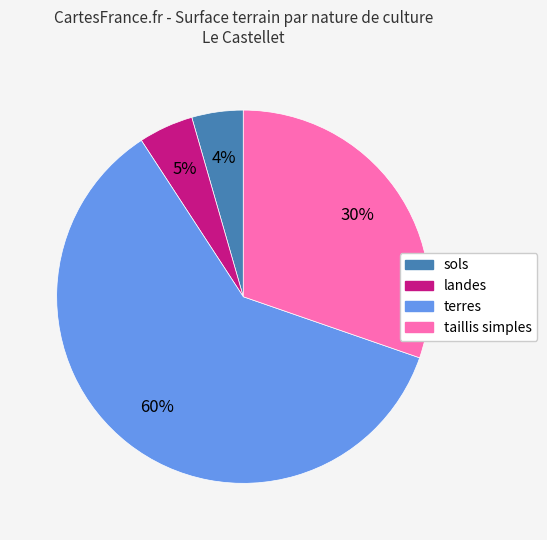

To the nearest percent, what is the average slice percentage?

25%